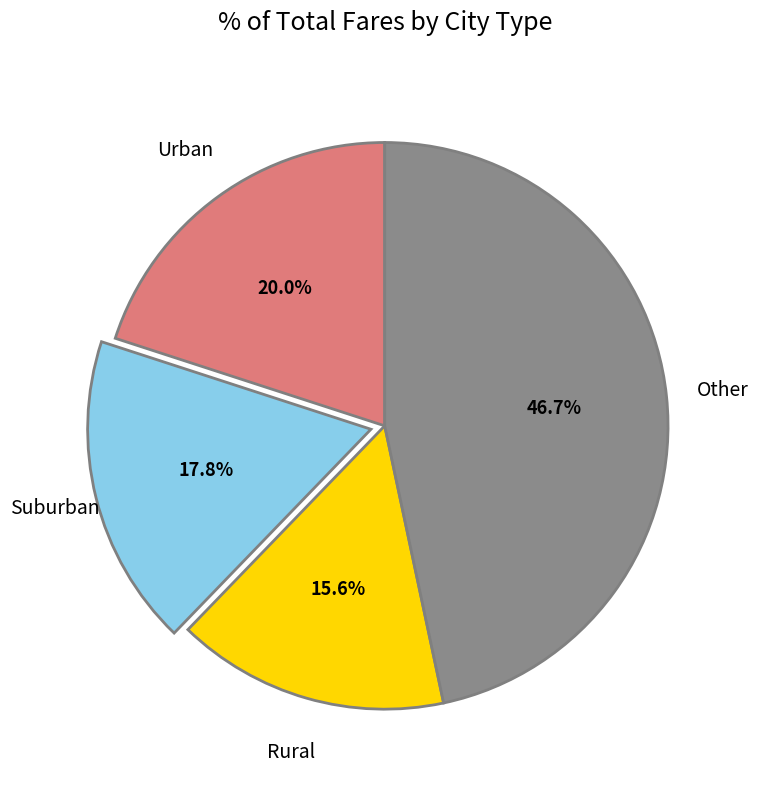

How many segments does this pie chart have?

4